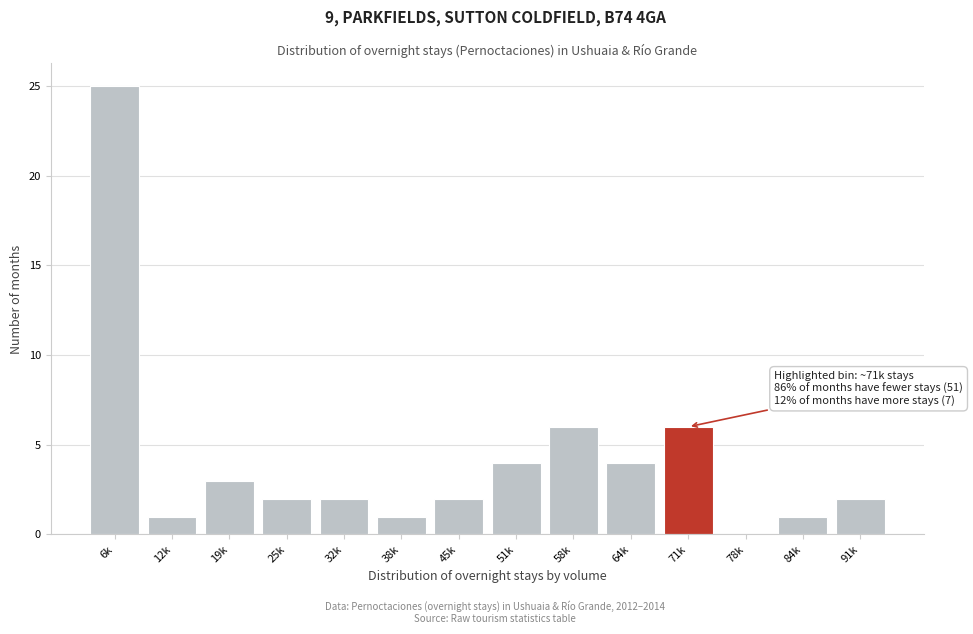

Reading left to right, transcribe all the data shown in this chart.

6k=25	12k=1	19k=3	25k=2	32k=2	38k=1	45k=2	51k=4	58k=6	64k=4	71k=6	78k=0	84k=1	91k=2